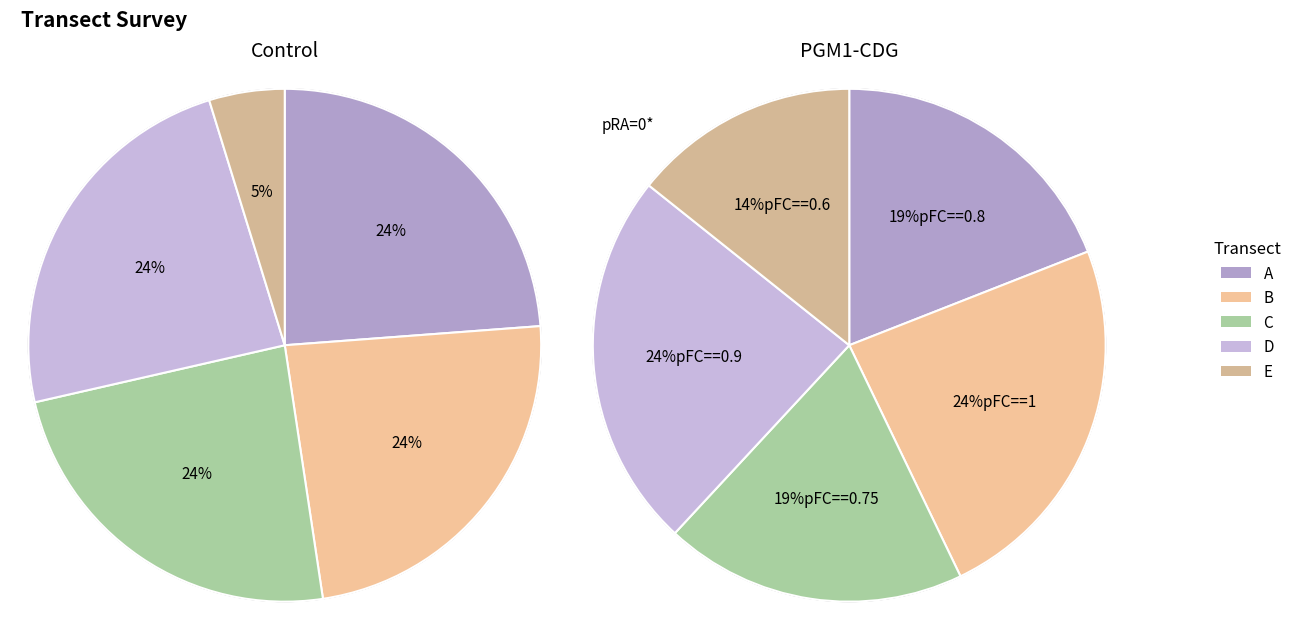

Count the number of slices in the pie.

5